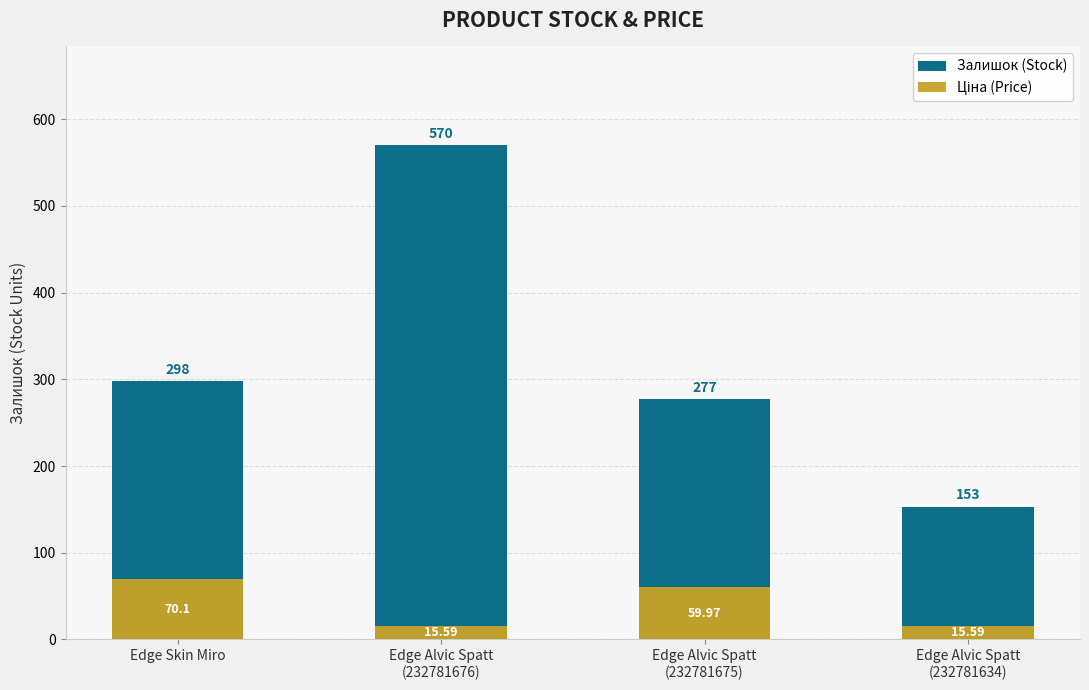

How many bars are there in each group?

2